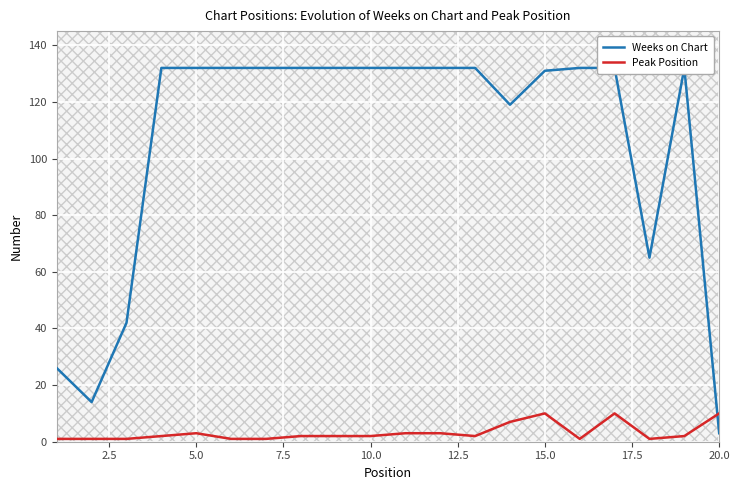

True or false: Weeks on Chart and Peak Position cross at least once.

True